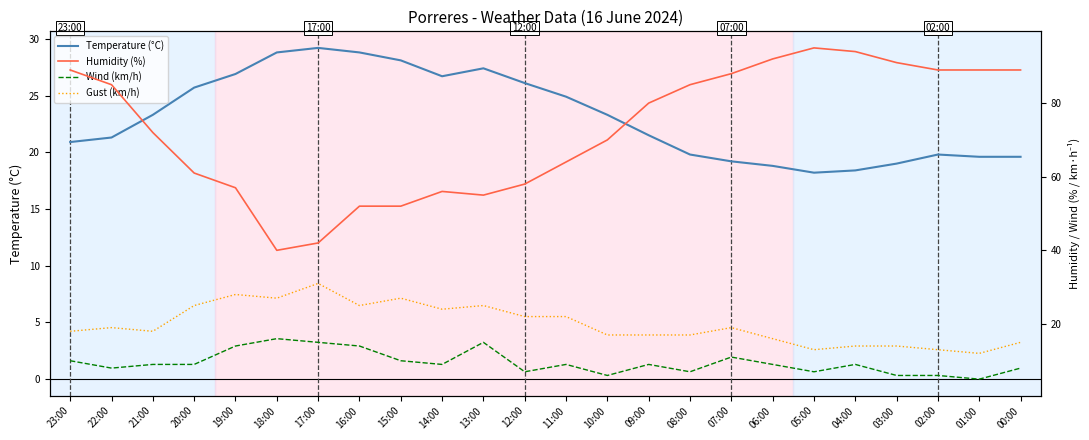

At which category does the chart reach its peak across all series?

05:00